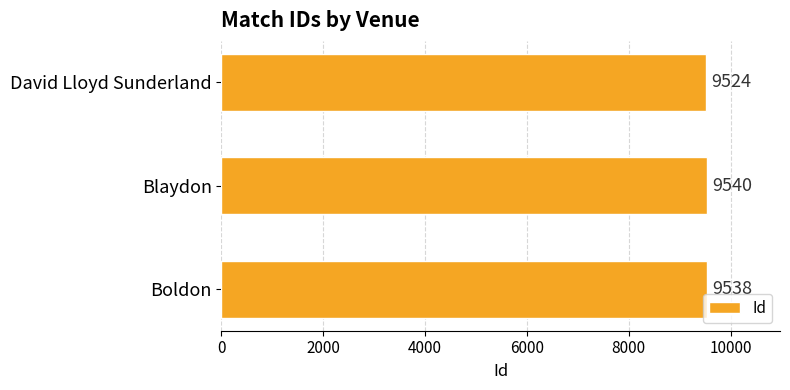

What is the maximum value shown in the chart?

9540